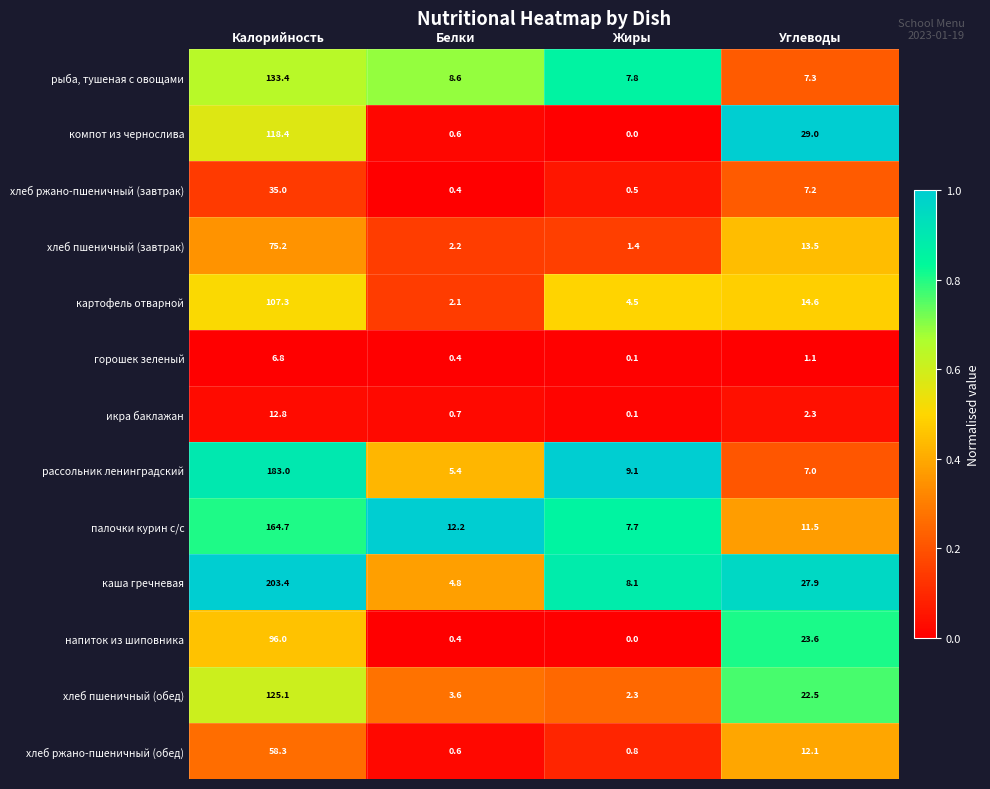

What is the difference between the maximum and minimum values in the палочки курин с/с series?

157.0